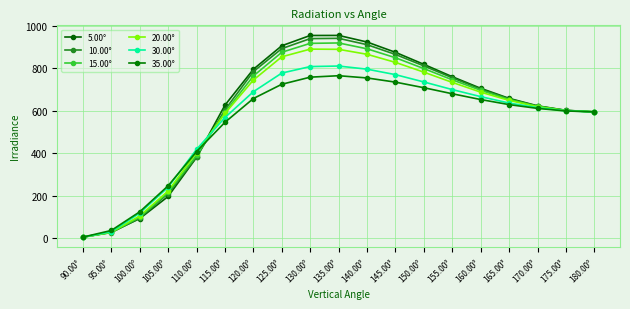

What are all the series names shown in the legend?

5.00°, 10.00°, 15.00°, 20.00°, 30.00°, 35.00°